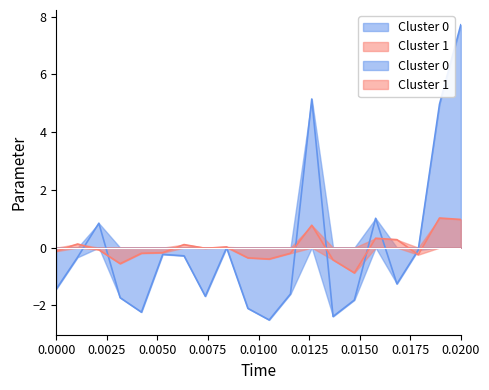

What is the smallest value displayed?

-2.5